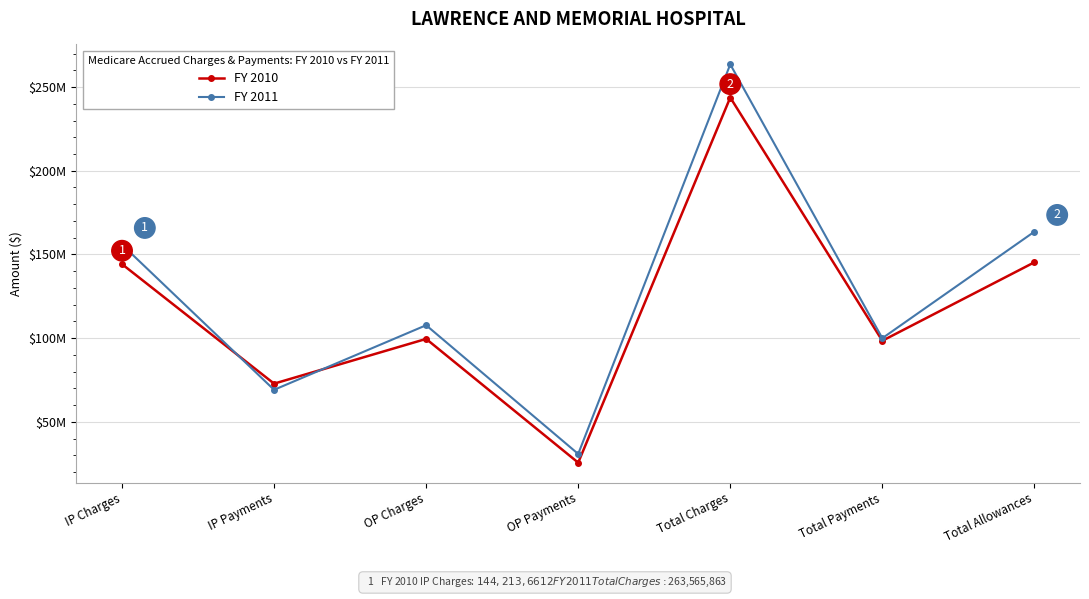

Rank the series by their maximum value, from highest to lowest.

FY 2011, FY 2010